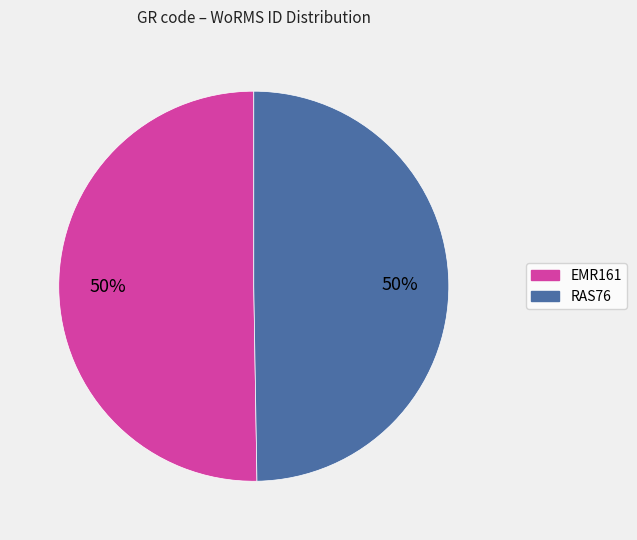

Approximately how many times larger is the value at EMR161 compared to RAS76?

1.0